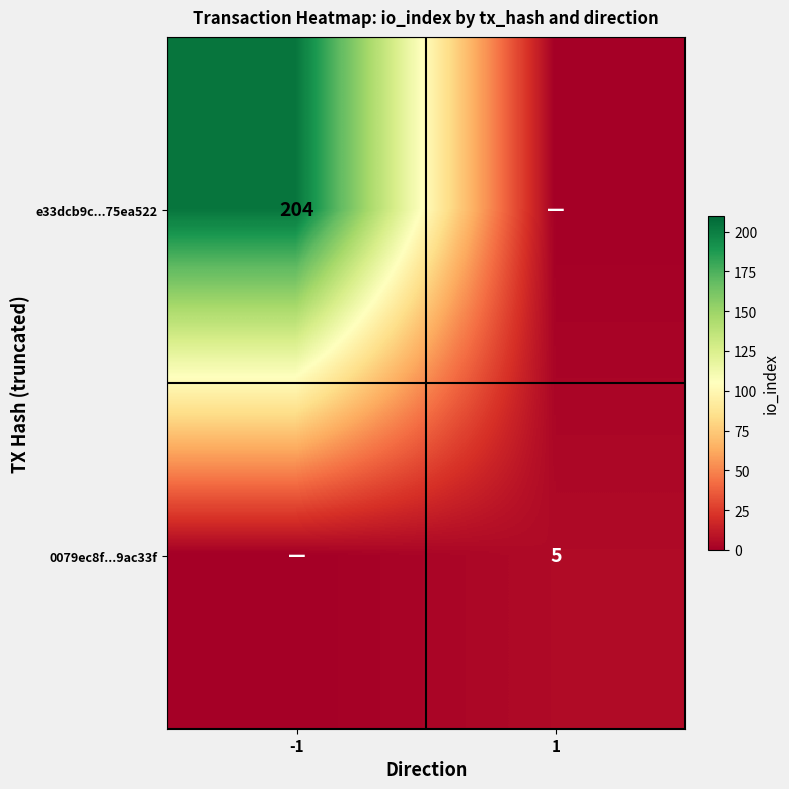

Is it true that 0079ec8f...9ac33f equals 1 at 1?

False